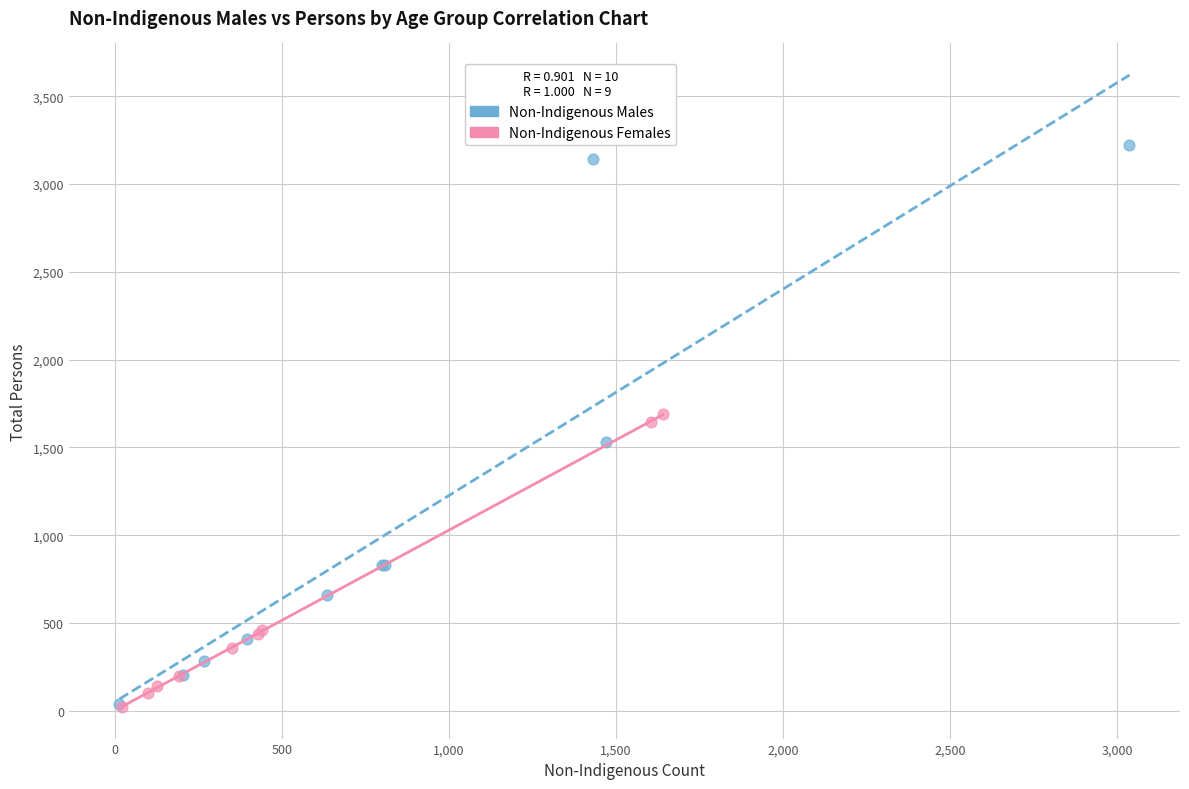

What are all the series names shown in the legend?

Non-Indigenous Males, Non-Indigenous Females